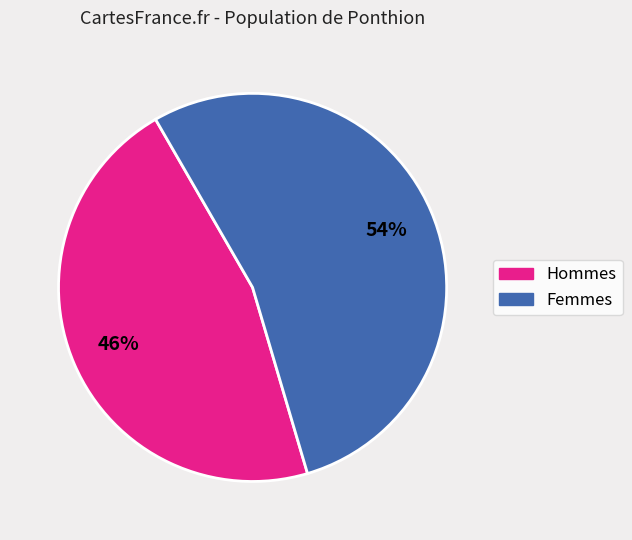

Is there any slice that represents more than half of the pie?

Yes